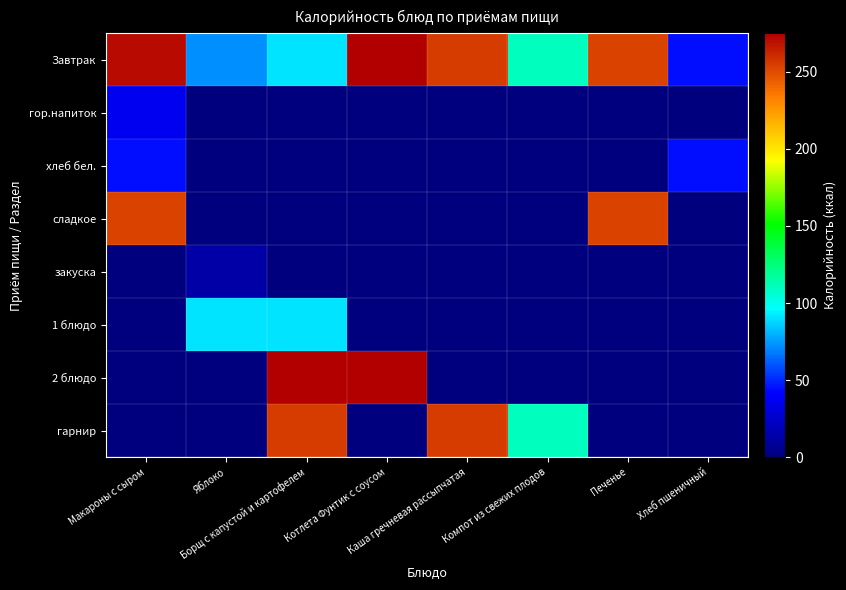

Rank the series at Печенье from highest to lowest value.

Завтрак, сладкое, гор.напиток, хлеб бел., закуска, 1 блюдо, 2 блюдо, гарнир